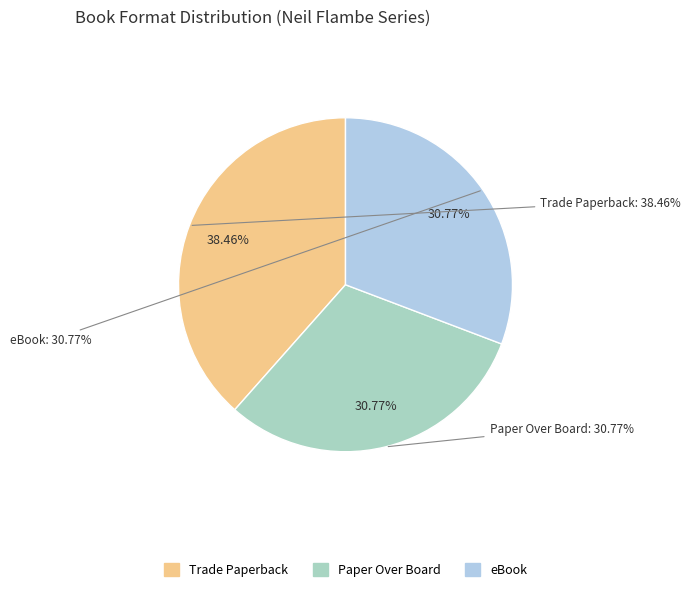

Which category has the smallest portion of the pie?

Paper Over Board